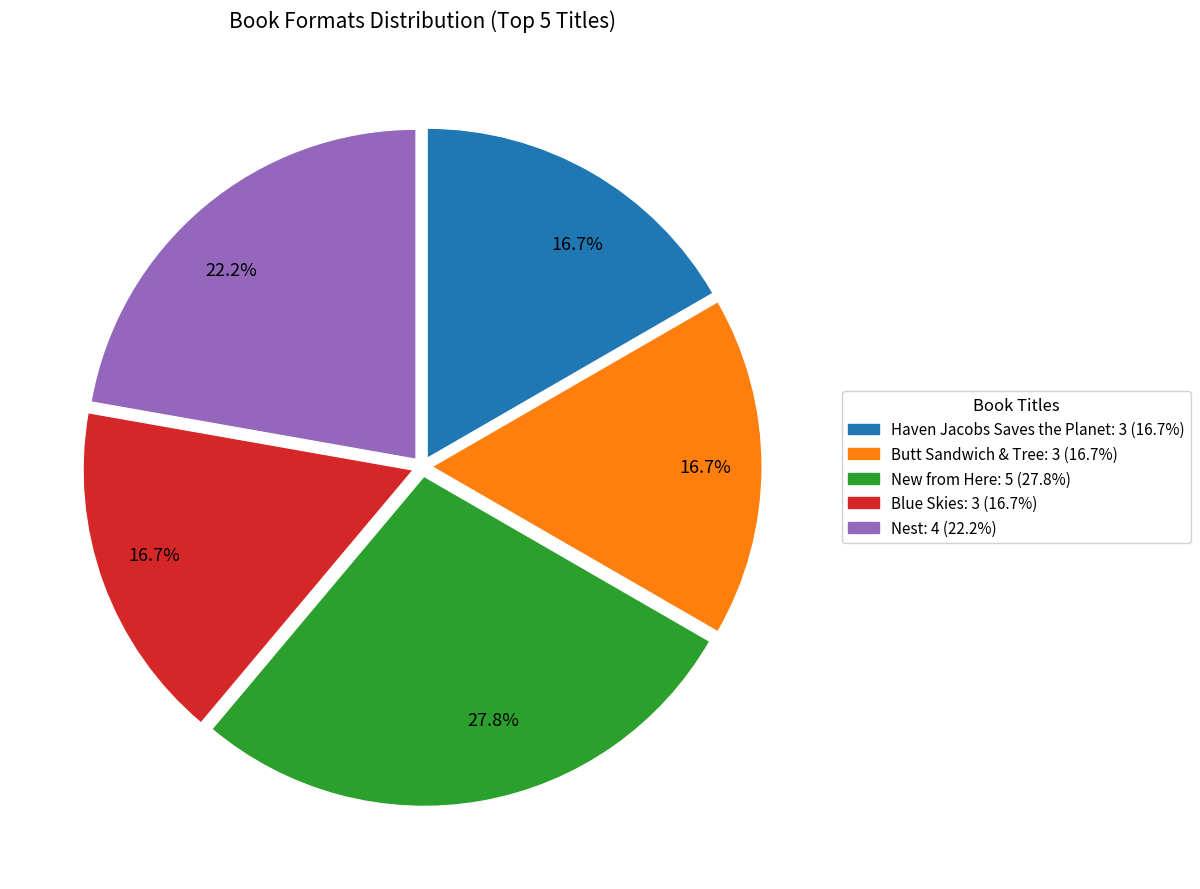

To the nearest percent, what portion does Haven Jacobs Saves the Planet represent?

17%